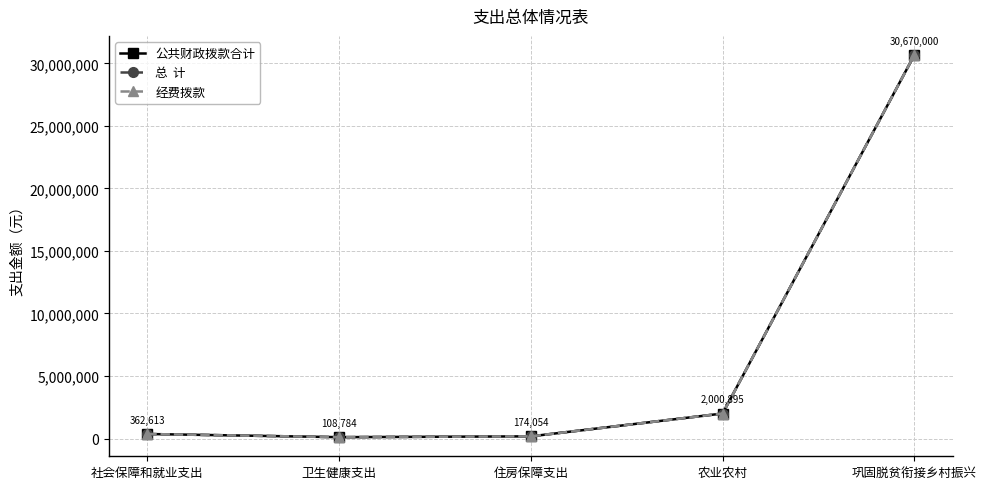

Reading left to right, list all the values displayed in this chart.

公共财政拨款合计: 362613	108784	174054	2000895	30670000
总  计: 362613	108784	174054	2000895	30670000
经费拨款: 362613	108784	174054	2000895	30670000